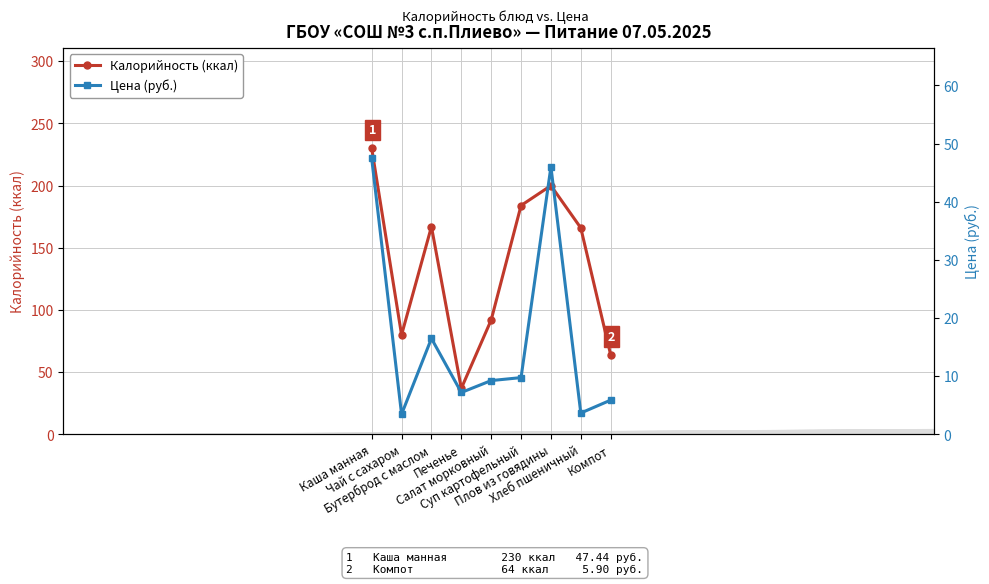

True or false: Калорийность (ккал) and Цена (руб.) intersect in this chart.

False